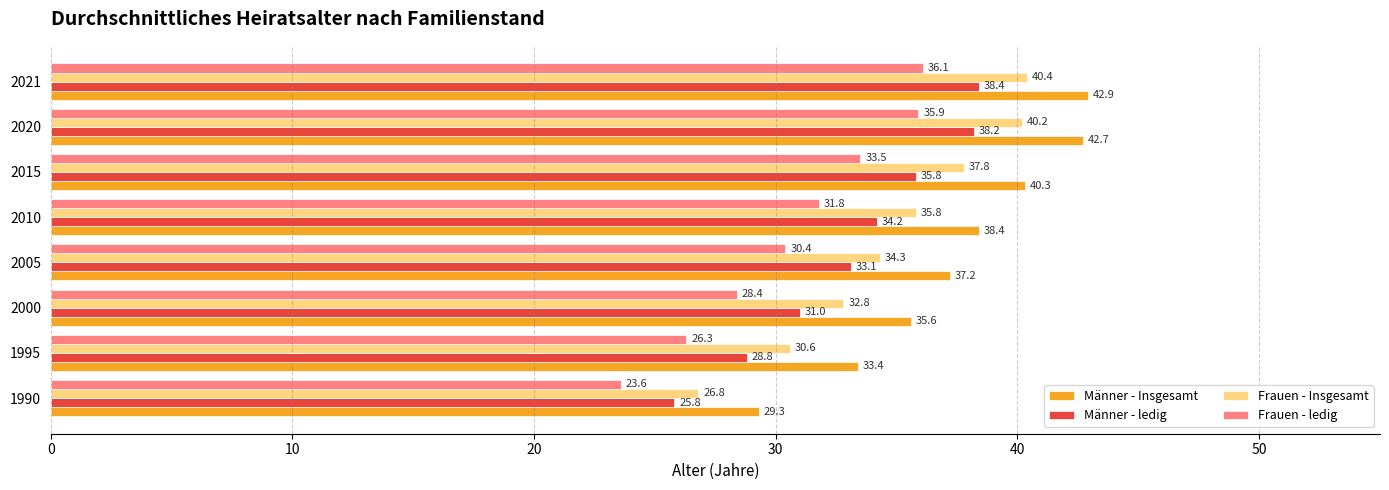

How many values in the Frauen - ledig series exceed 31?

4